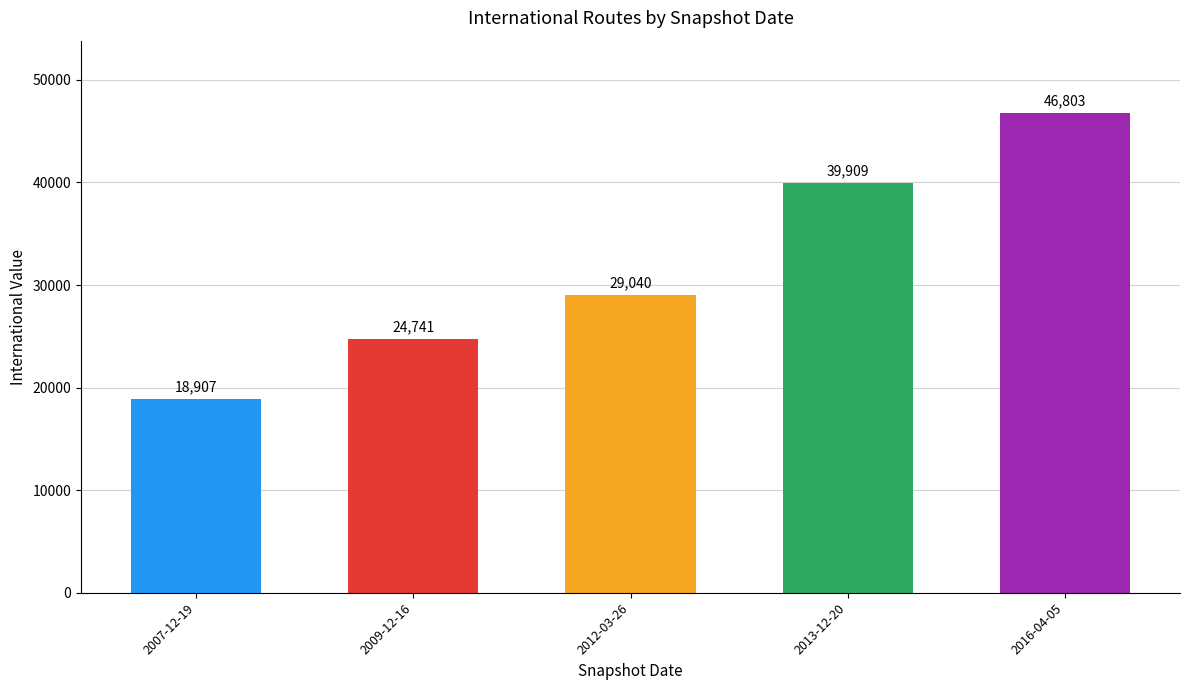

What is the change in value from 2009-12-16 to 2012-03-26?

+4299